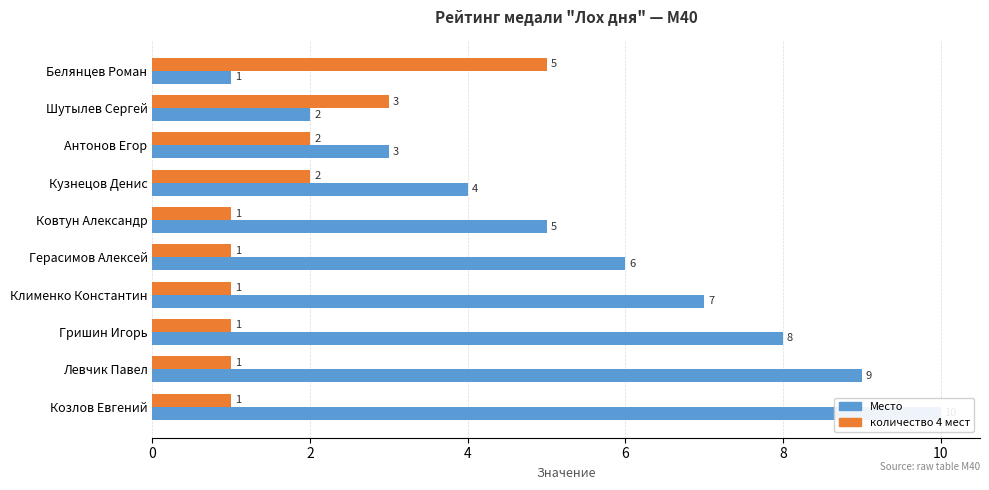

How many data points in количество 4 мест are above 1?

4